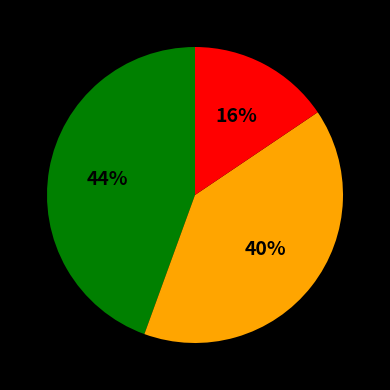

Does any single category account for the majority?

No